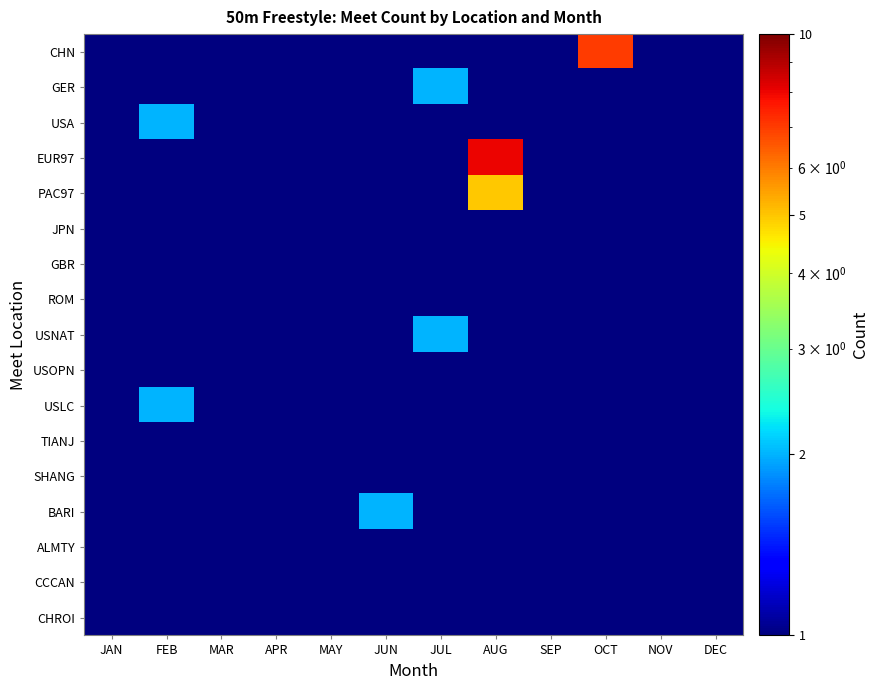

At JUL, list the series in order from smallest to largest.

CHN, EUR97, PAC97, JPN, GBR, USOPN, USLC, TIANJ, BARI, ALMTY, CHROI, USA, ROM, SHANG, CCCAN, GER, USNAT